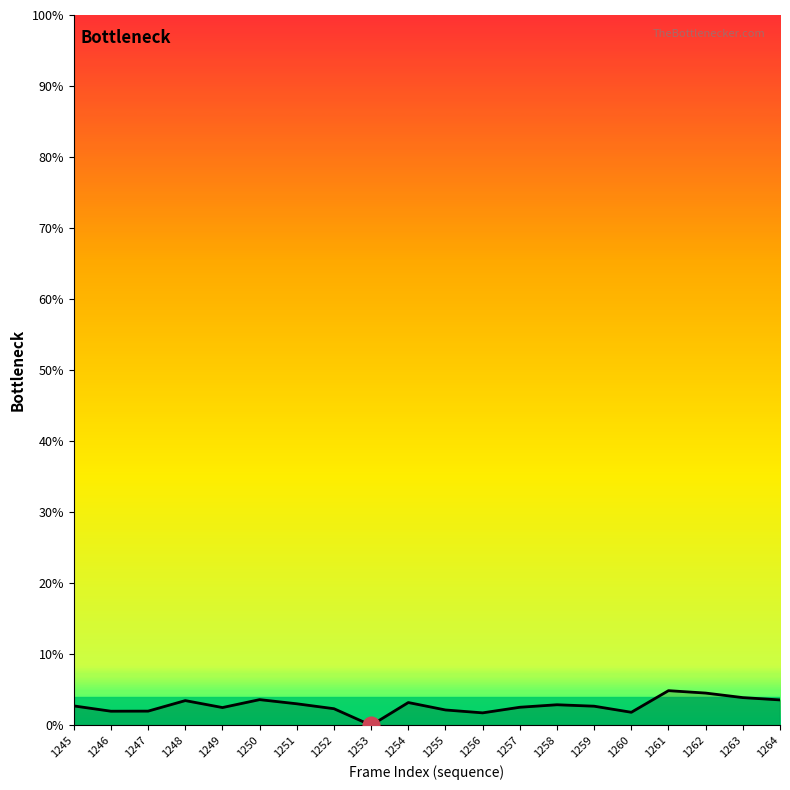

What is the difference between the maximum and minimum values?

4.9